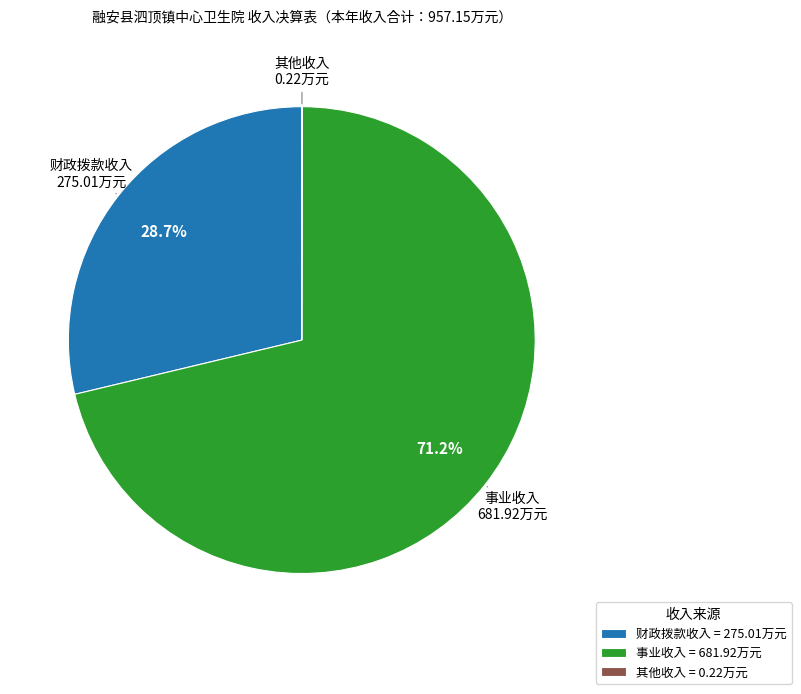

To the nearest percent, what is the difference between the largest and smallest slice percentages?

71%